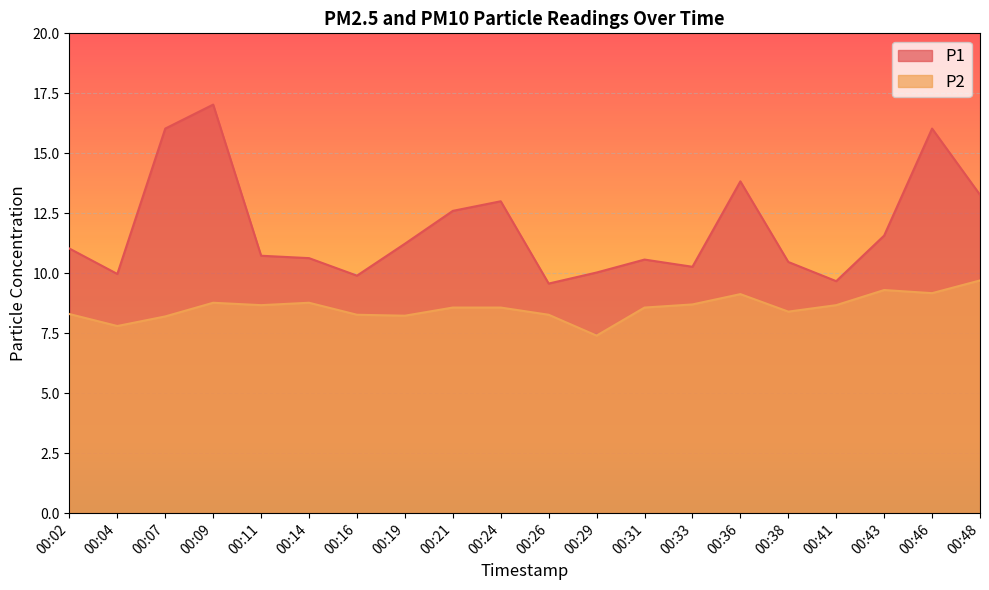

What is the total value across all series at 00:31?

19.1